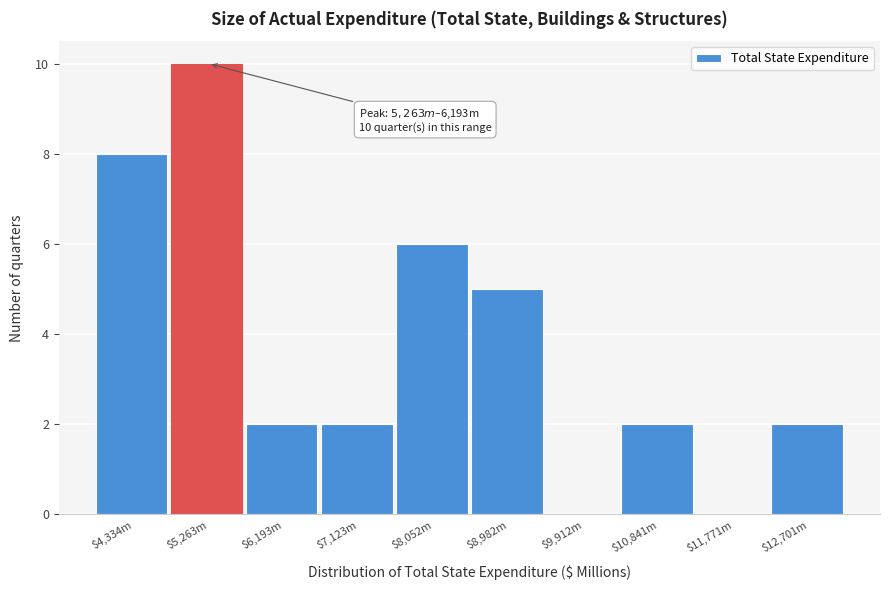

What is the sum of all values?

37